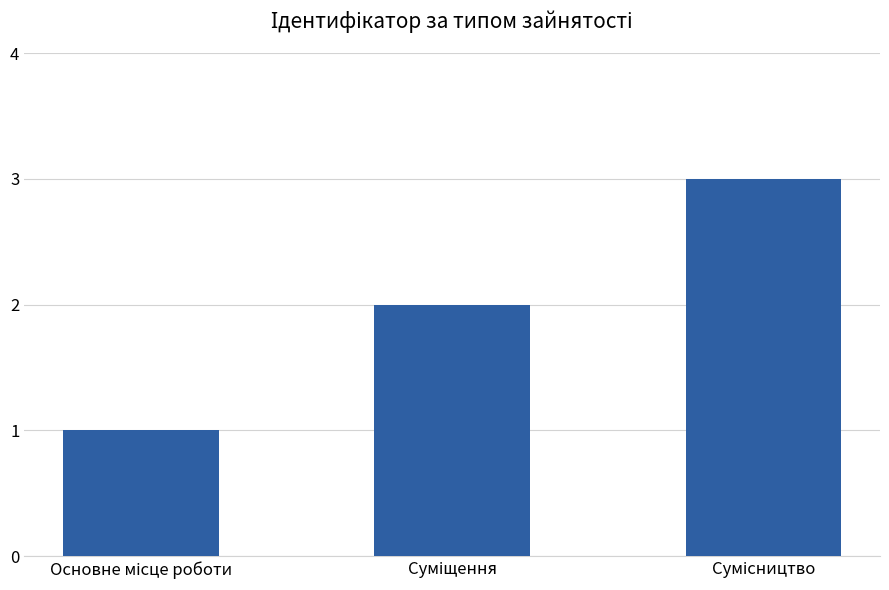

What is the sum of all values?

6